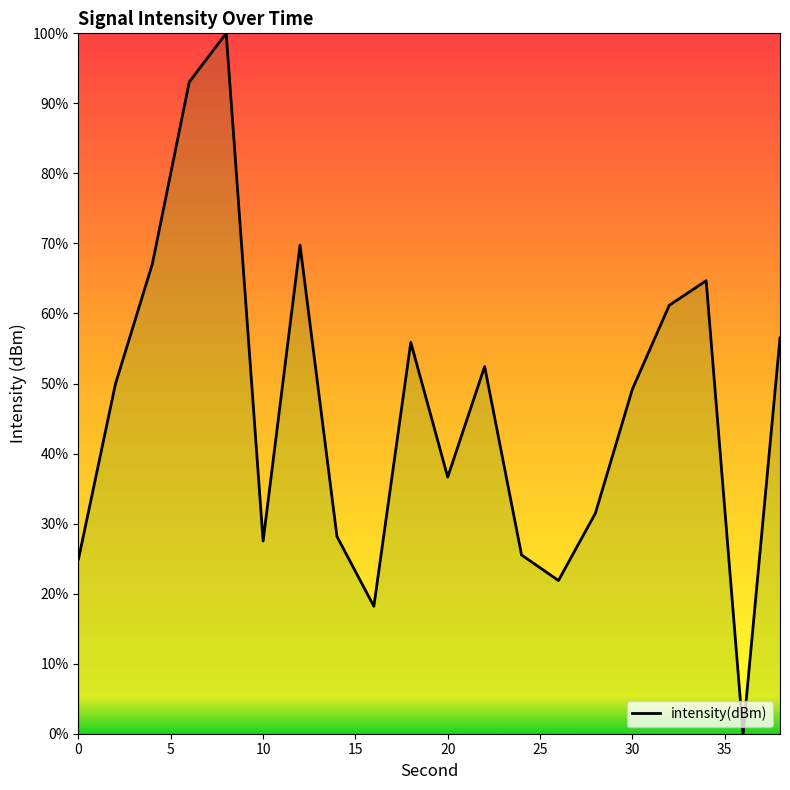

What is the difference between the maximum and minimum values?

100.0